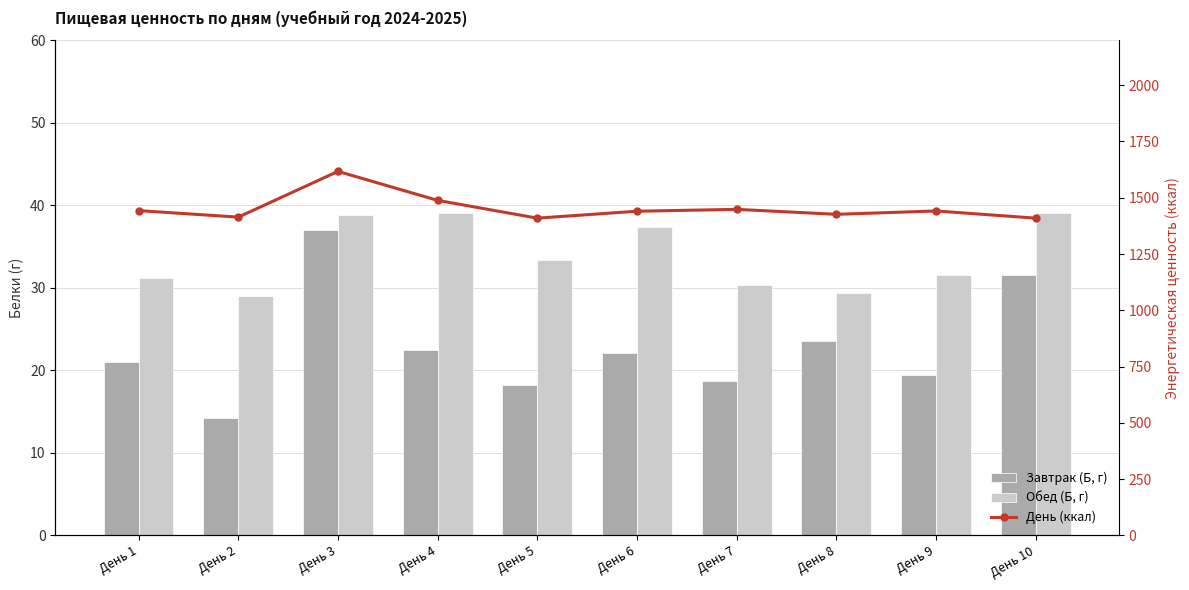

The Обед (Б, г) series shows 55.5 at День 6. True or false?

False